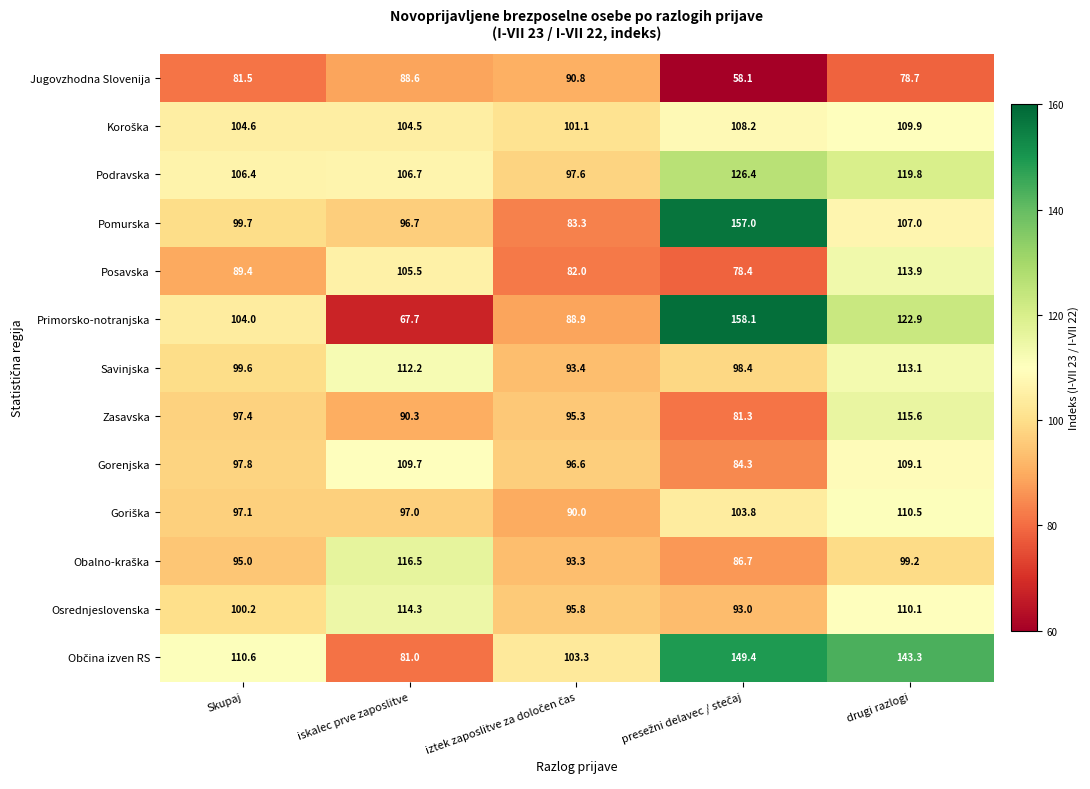

Where is Osrednjeslovenska nearest to the value 103?

Skupaj